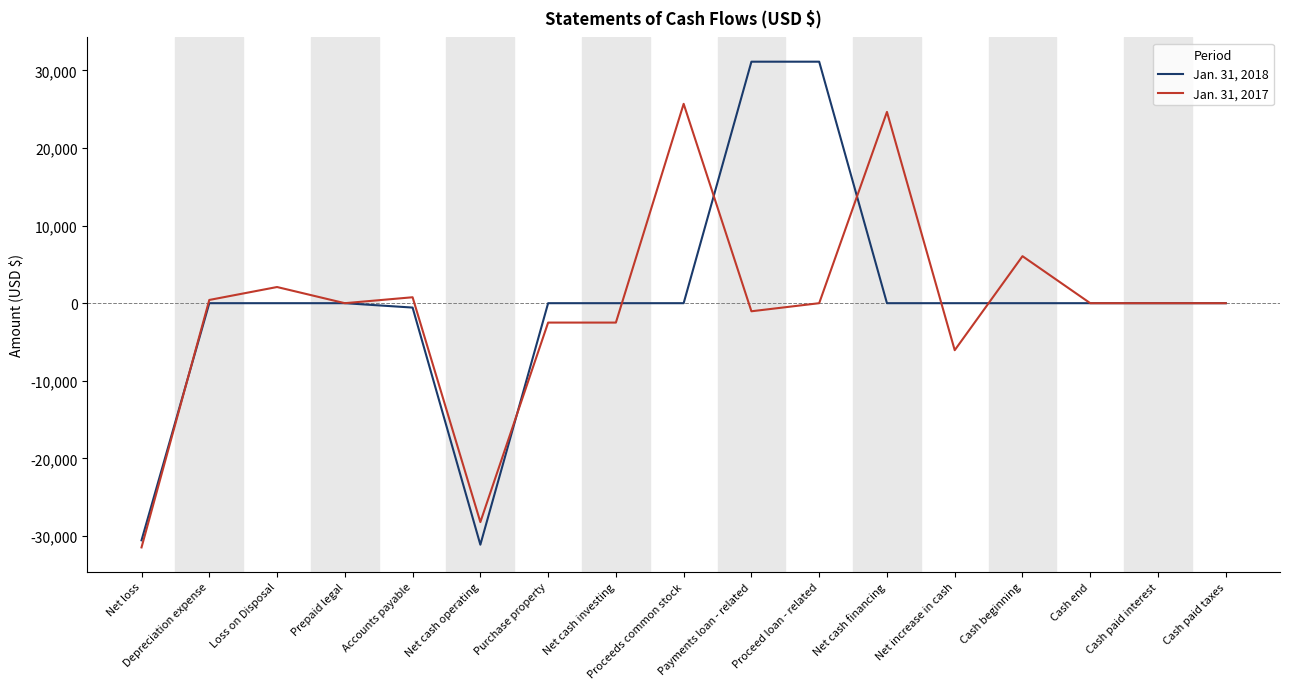

What is the approximate value of Jan. 31, 2017 at Cash beginning?

6060